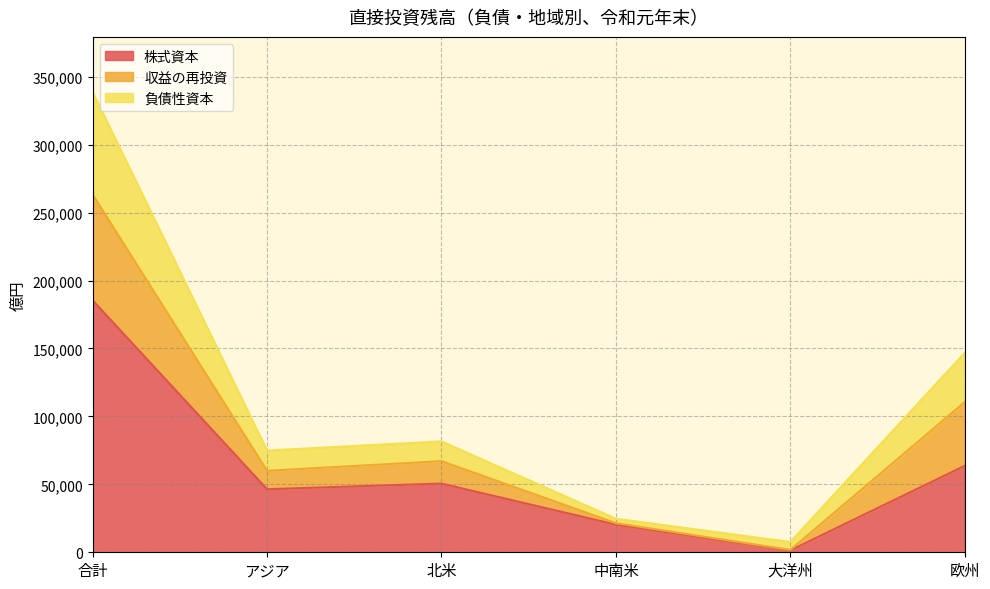

Does the chart have visible grid lines?

Yes